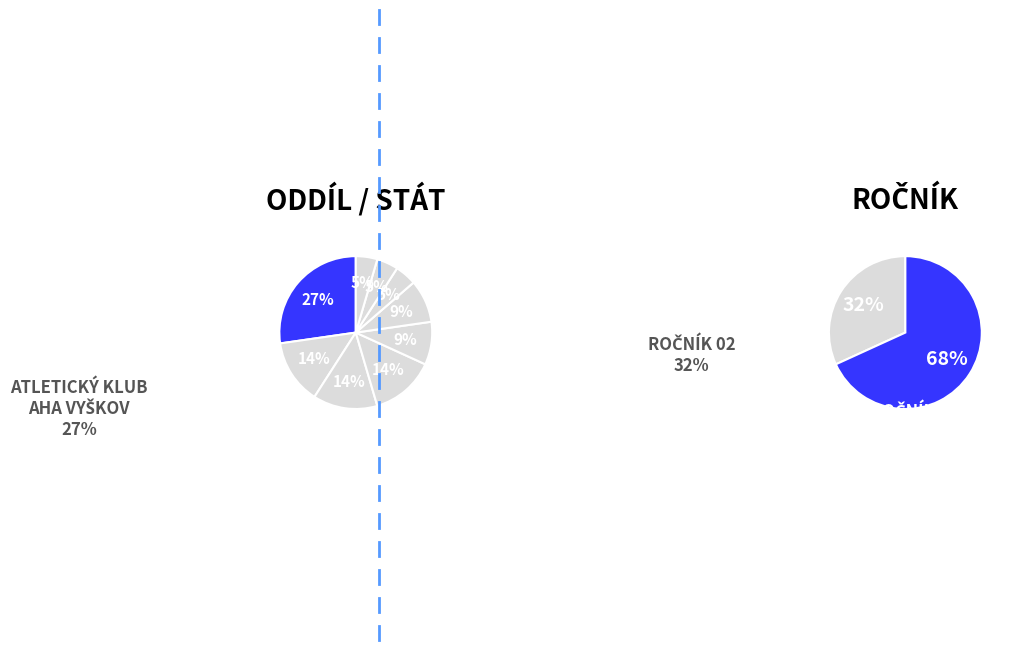

Does any single category account for the majority?

No